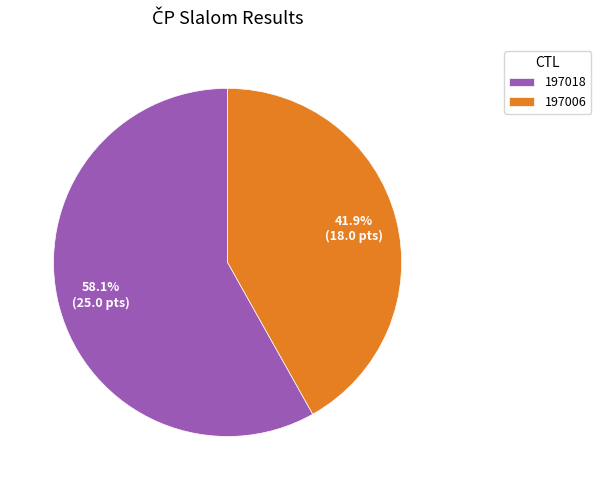

The 197018 slice represents 58% of the pie. True or false?

True